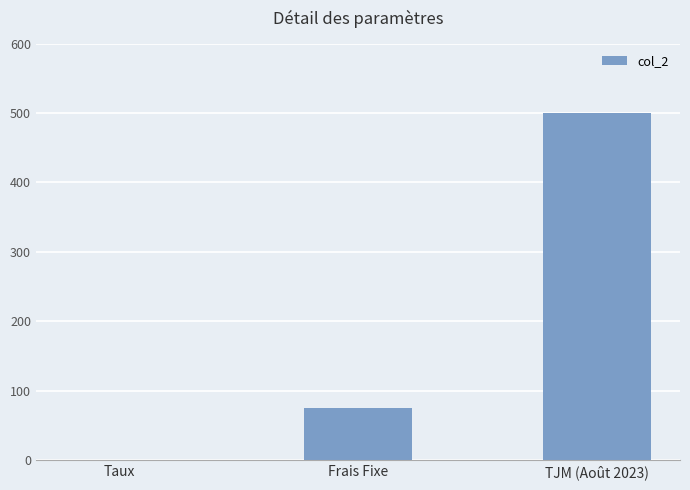

What is the approximate value at TJM (Août 2023)?

500.0